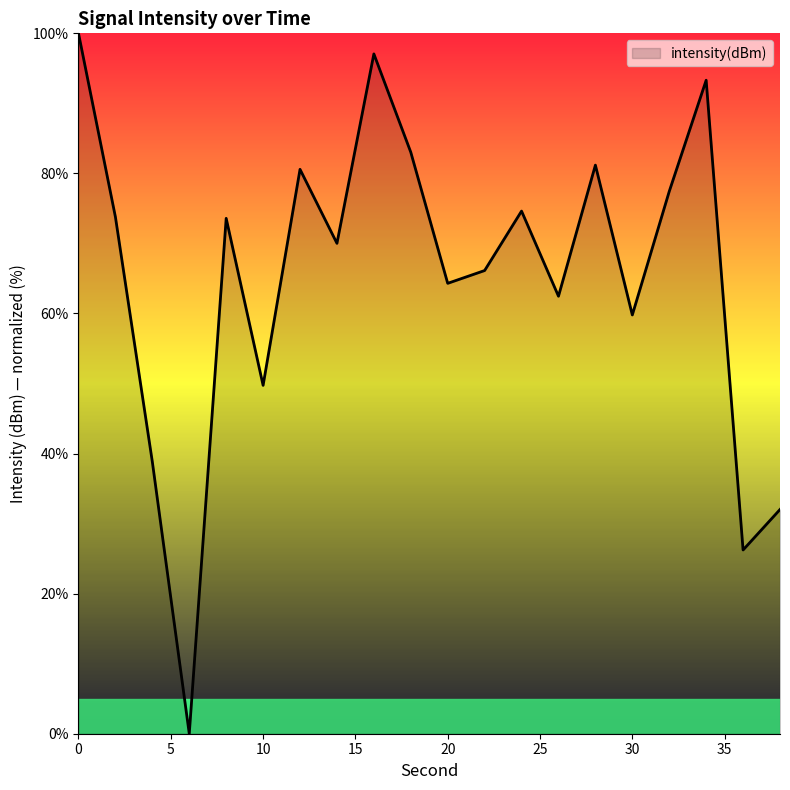

What is the maximum value shown in the chart?

100.0